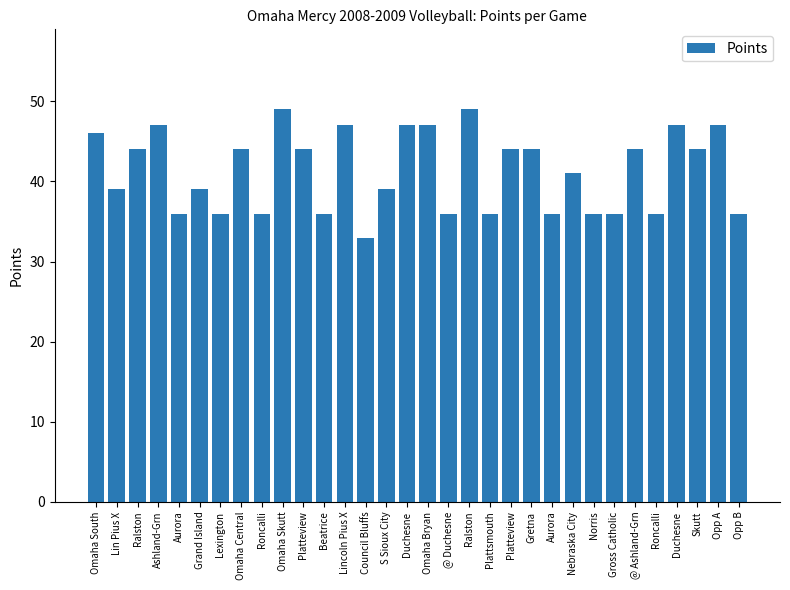

Are the bars horizontal?

No